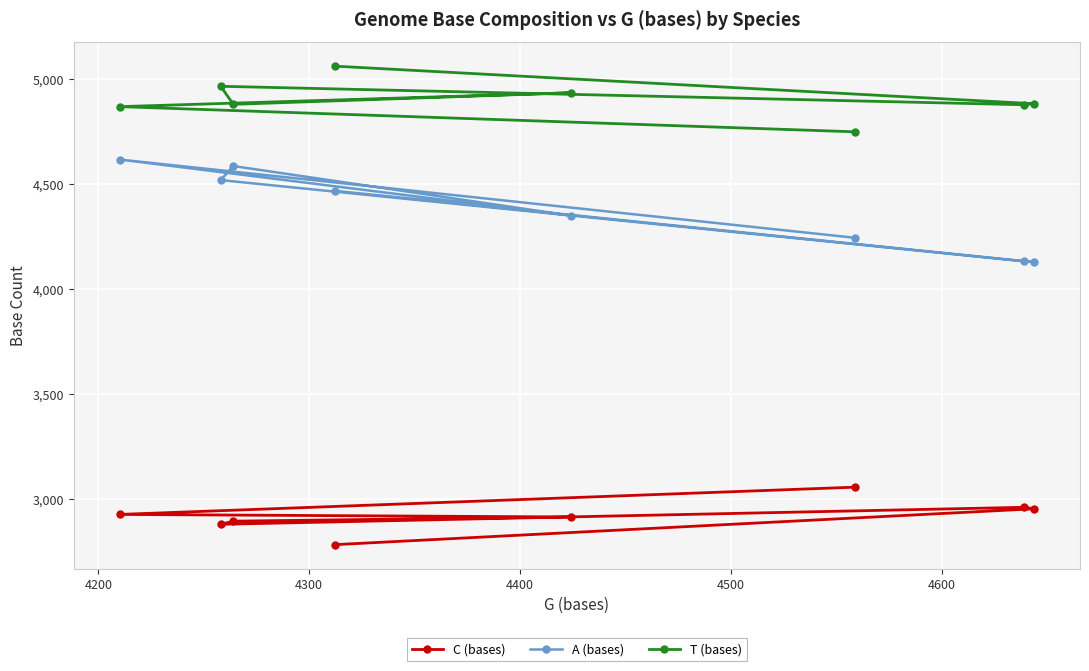

What is the maximum value for C (bases)?

3057